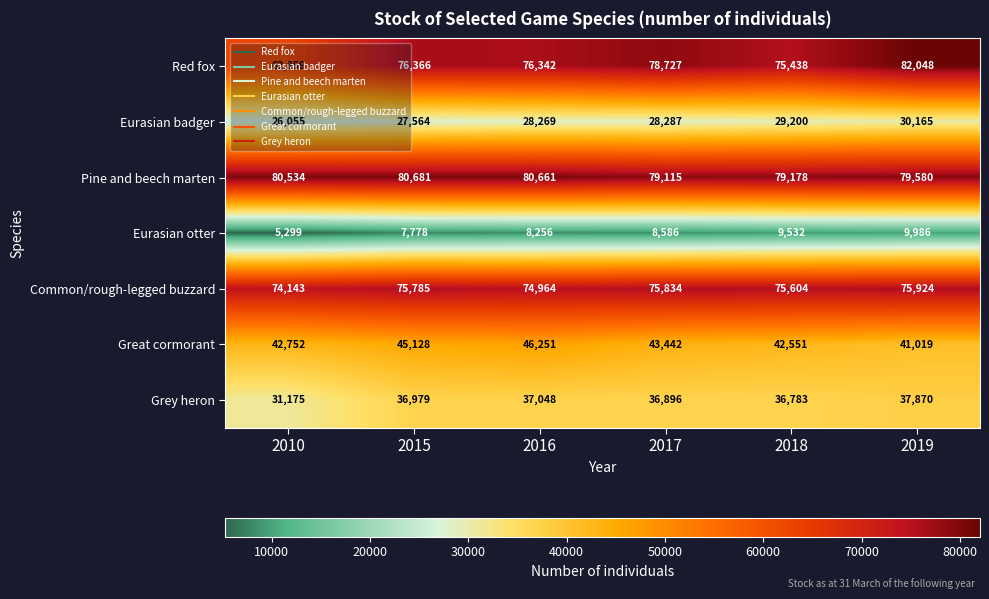

Which series has the largest range (max minus min)?

Red fox